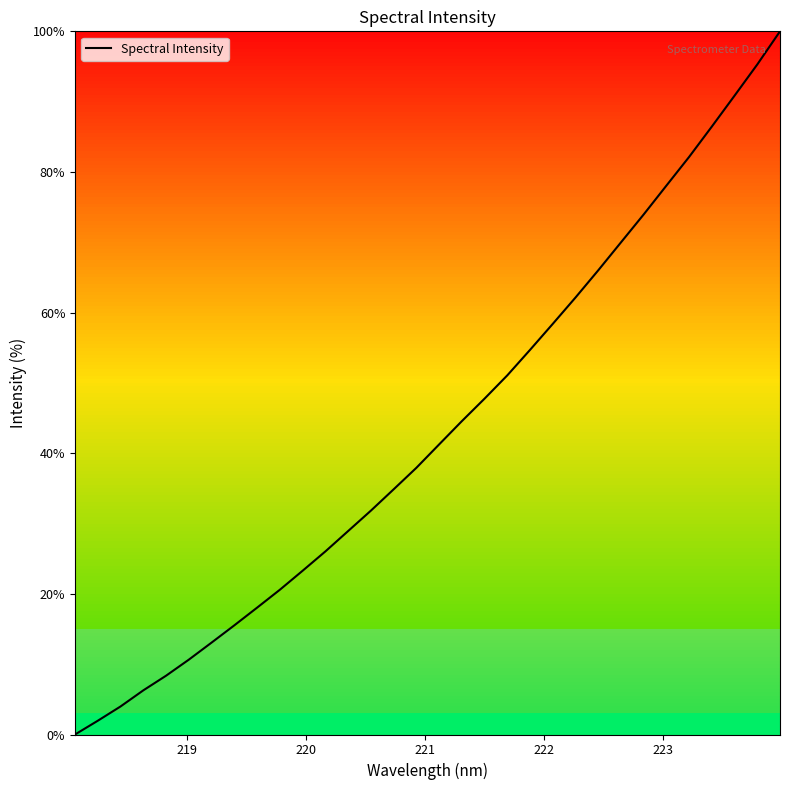

What is the difference between the maximum and minimum values?

100.0